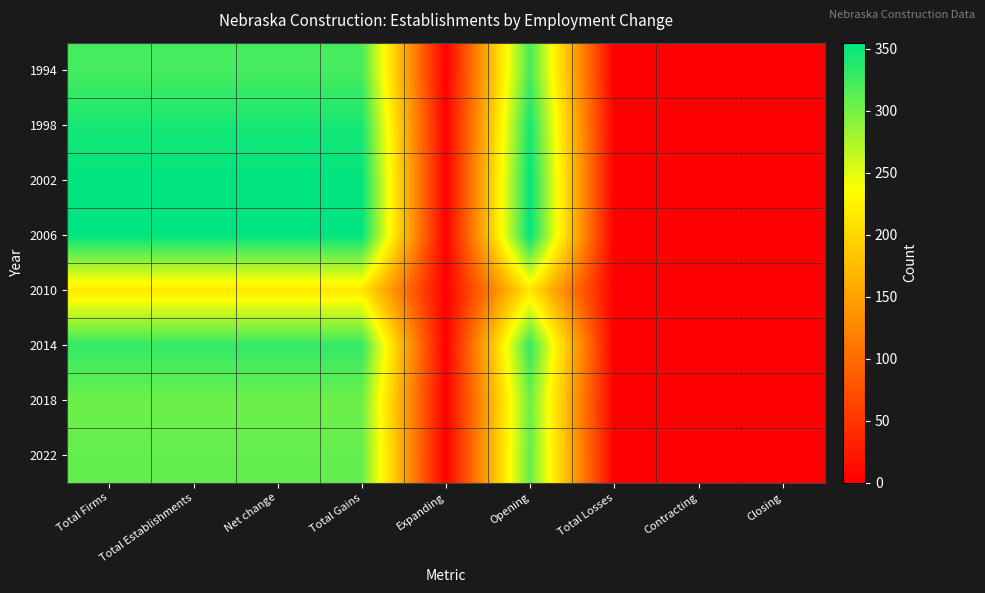

Count the number of categories in the chart.

9